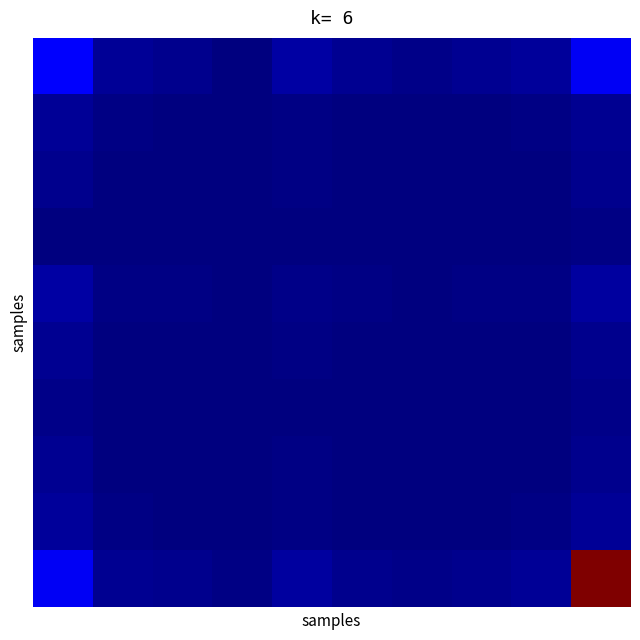

How many data points does each series have?

10